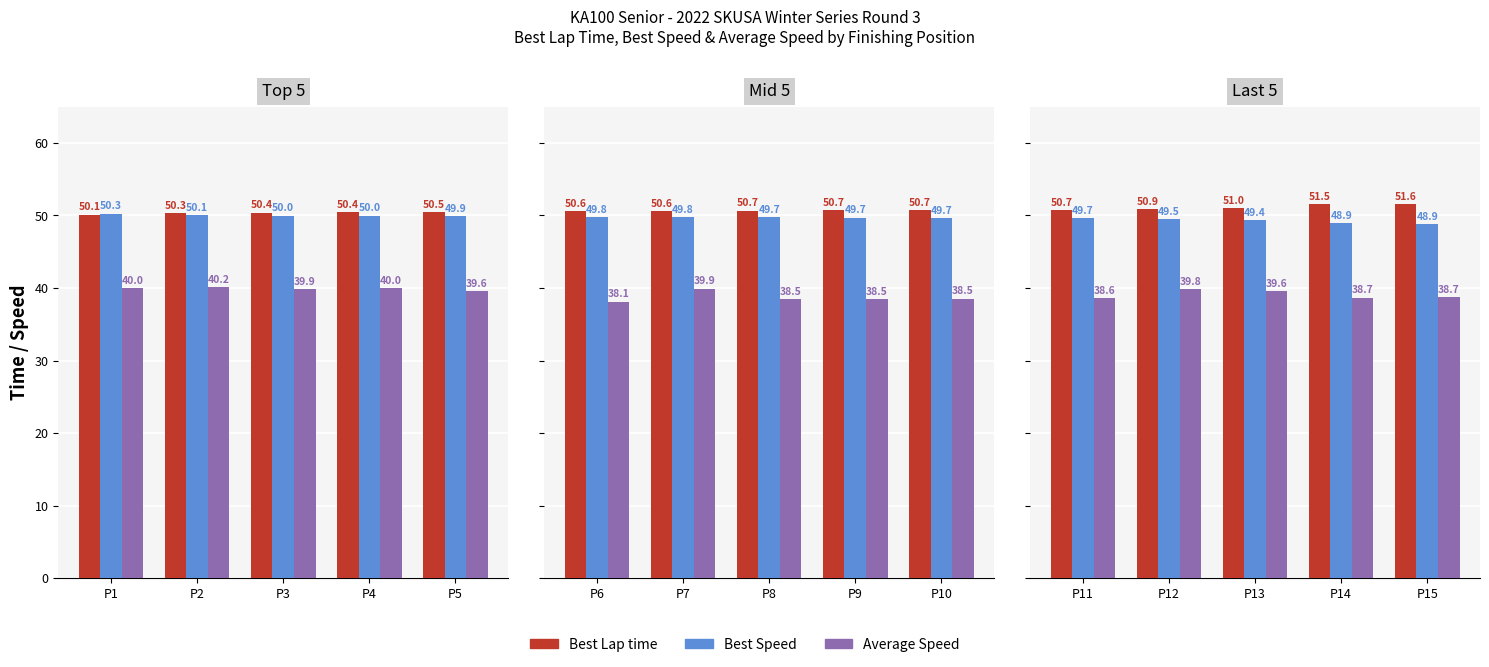

How many bars are there in each group?

3